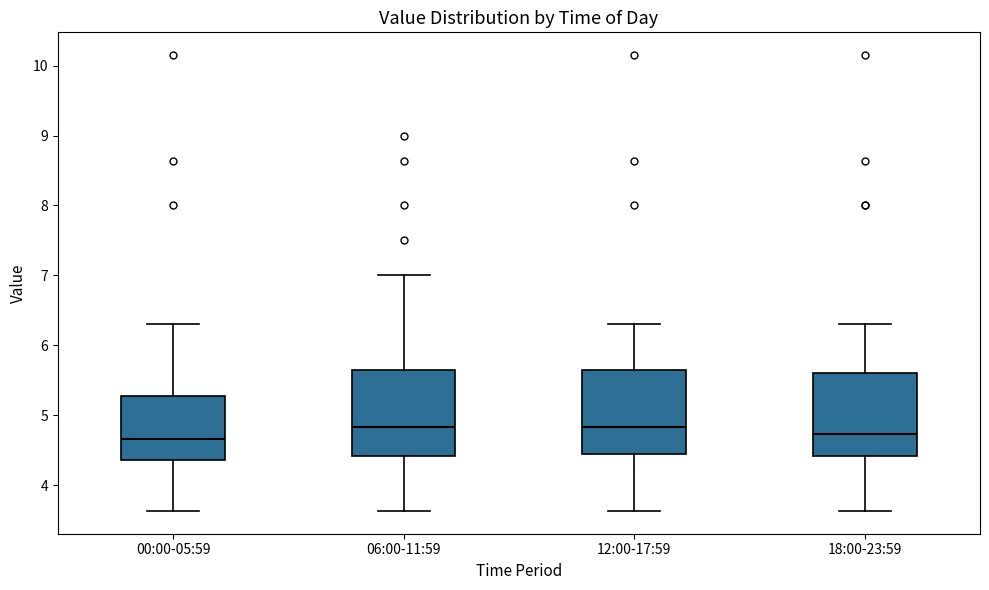

Reading left to right, read every box against the y-axis: the position of its median line, the range the box covers, and the ends of its whiskers. The values are not printed on the chart, so give them approximately, as read against the axis.

00:00-05:59: median 4.7, box 4.4 to 5.3, whiskers 3.6 to 6.3
06:00-11:59: median 4.8, box 4.4 to 5.7, whiskers 3.6 to 7.0
12:00-17:59: median 4.8, box 4.4 to 5.7, whiskers 3.6 to 6.3
18:00-23:59: median 4.7, box 4.4 to 5.6, whiskers 3.6 to 6.3